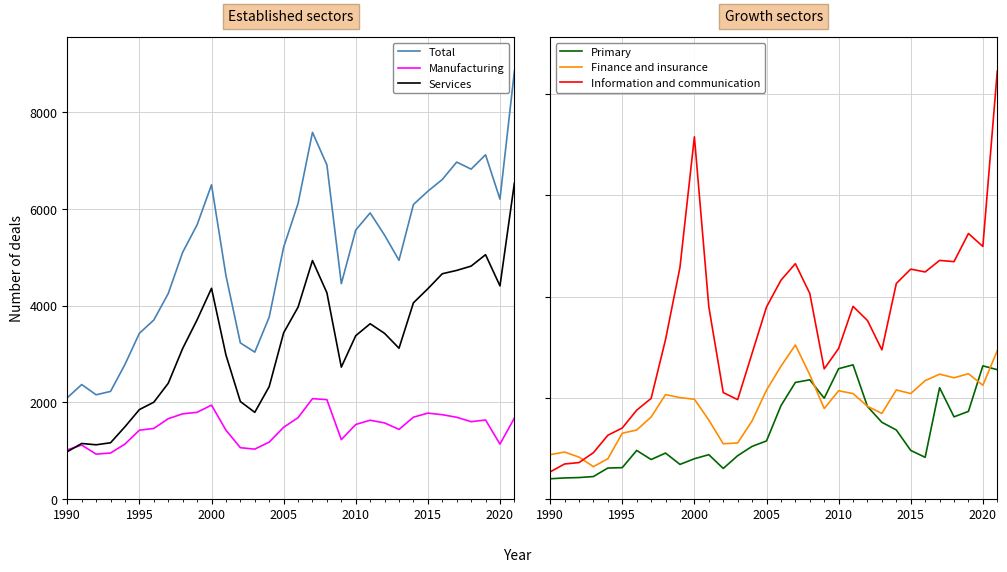

What is the lowest value of the Manufacturing series?

928